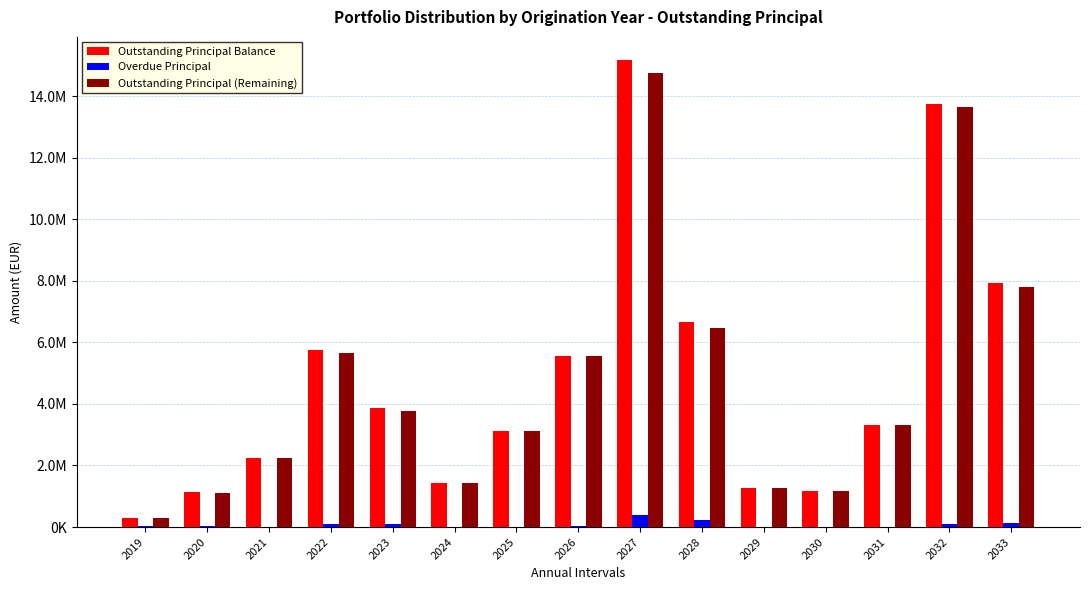

The Outstanding Principal Balance series shows 393887.0 at 2029. True or false?

False